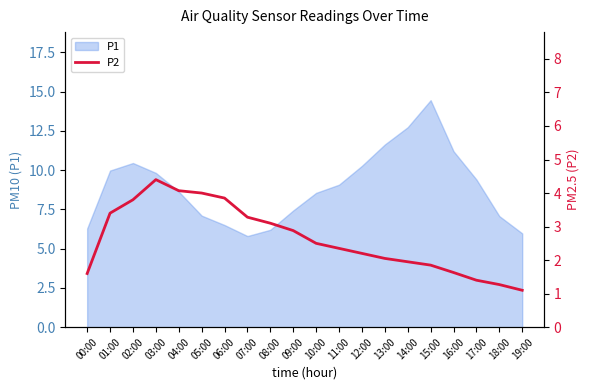

Is it true that P1 equals 18.1 at 12:00?

False